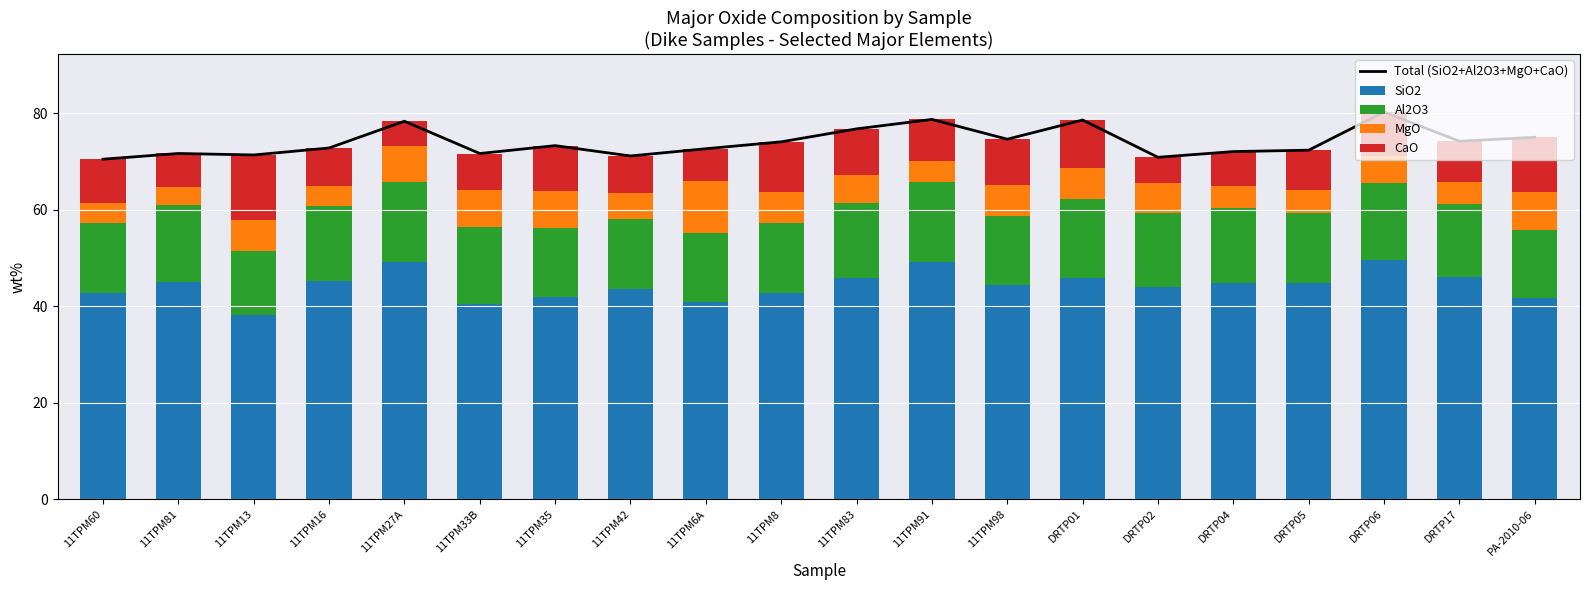

What is the label of the 18th bar from the right?

11TPM13